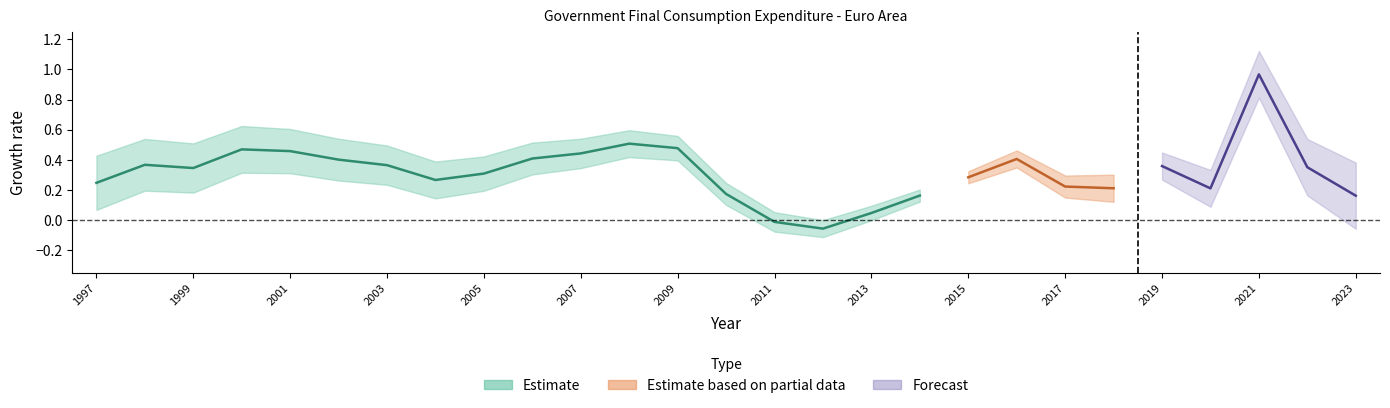

Is it true that the value at 2006 is 0.7?

False